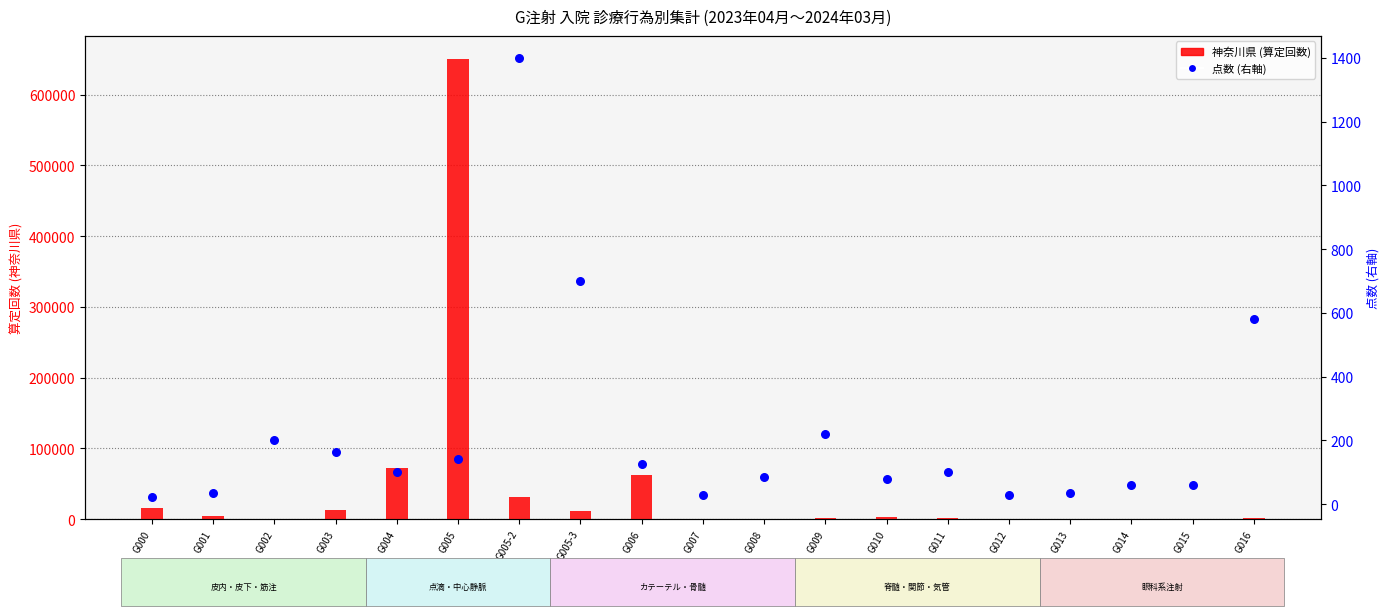

Is the value of 点数 (右軸) at G008 greater than the value of 神奈川県 (算定回数) at G003?

No